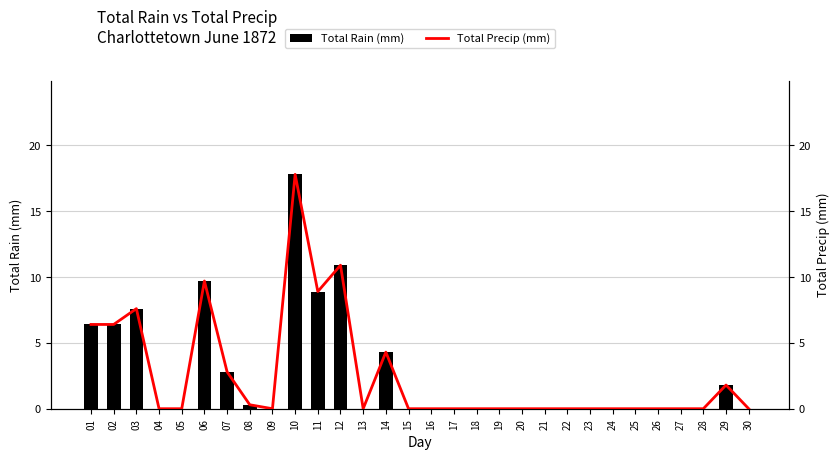

What are all the series names shown in the legend?

Total Rain (mm), Total Precip (mm)